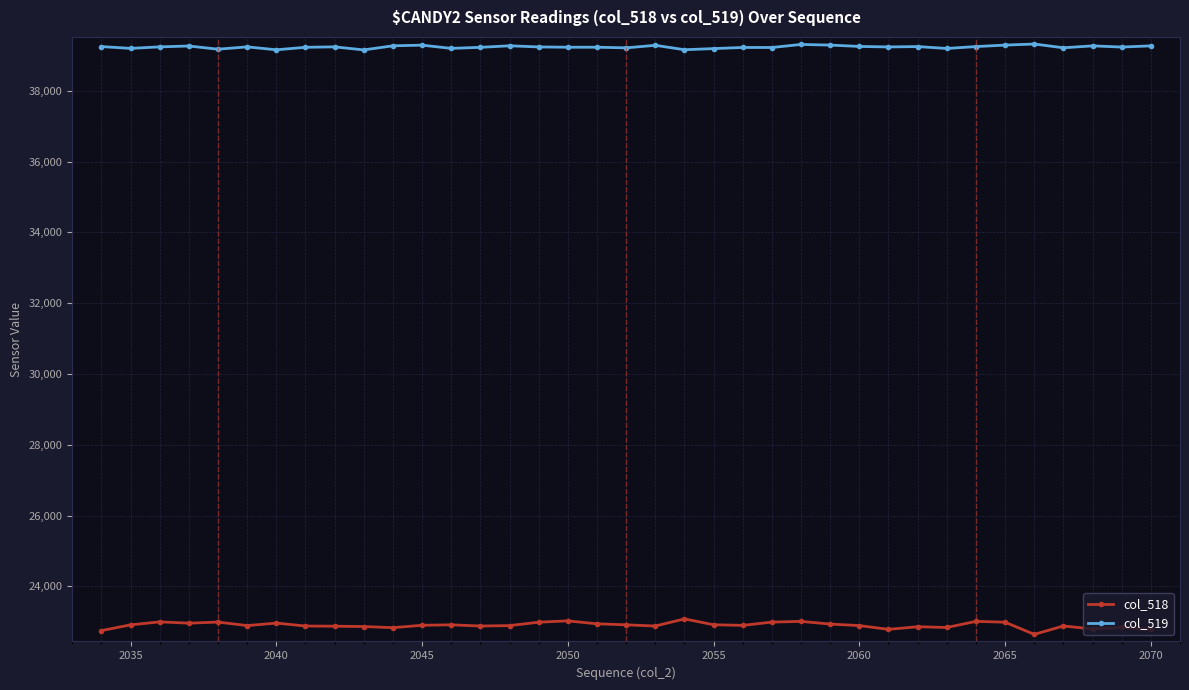

What is the difference between the second highest and minimum values in the col_518 series?

382